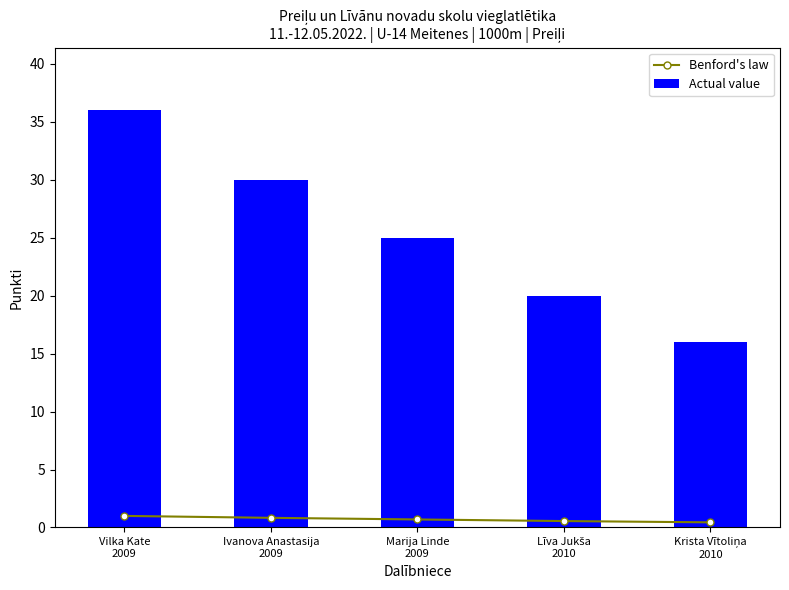

What is the maximum value for Benford's law?

1.0